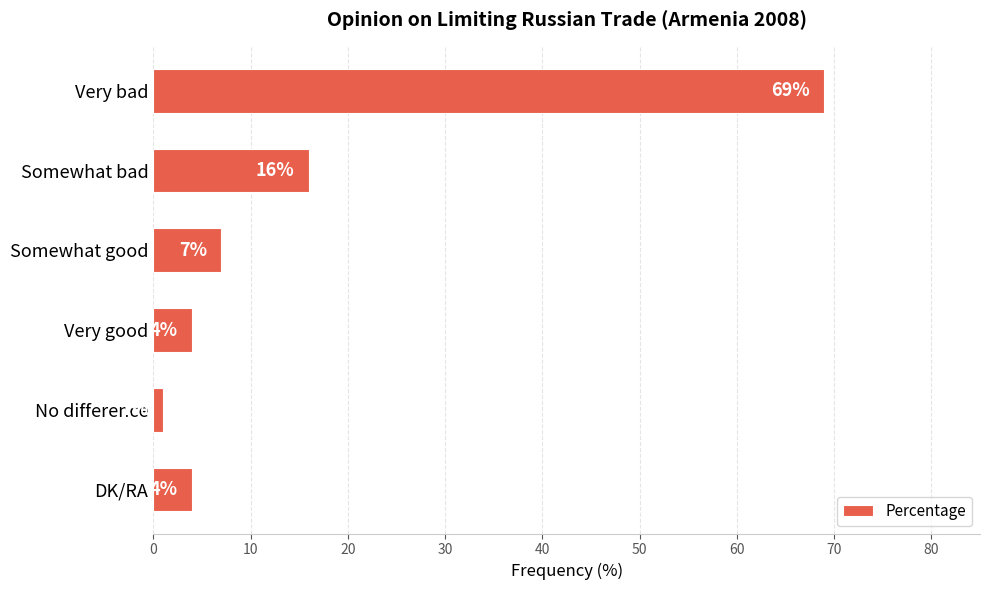

How many data points does each series have?

6